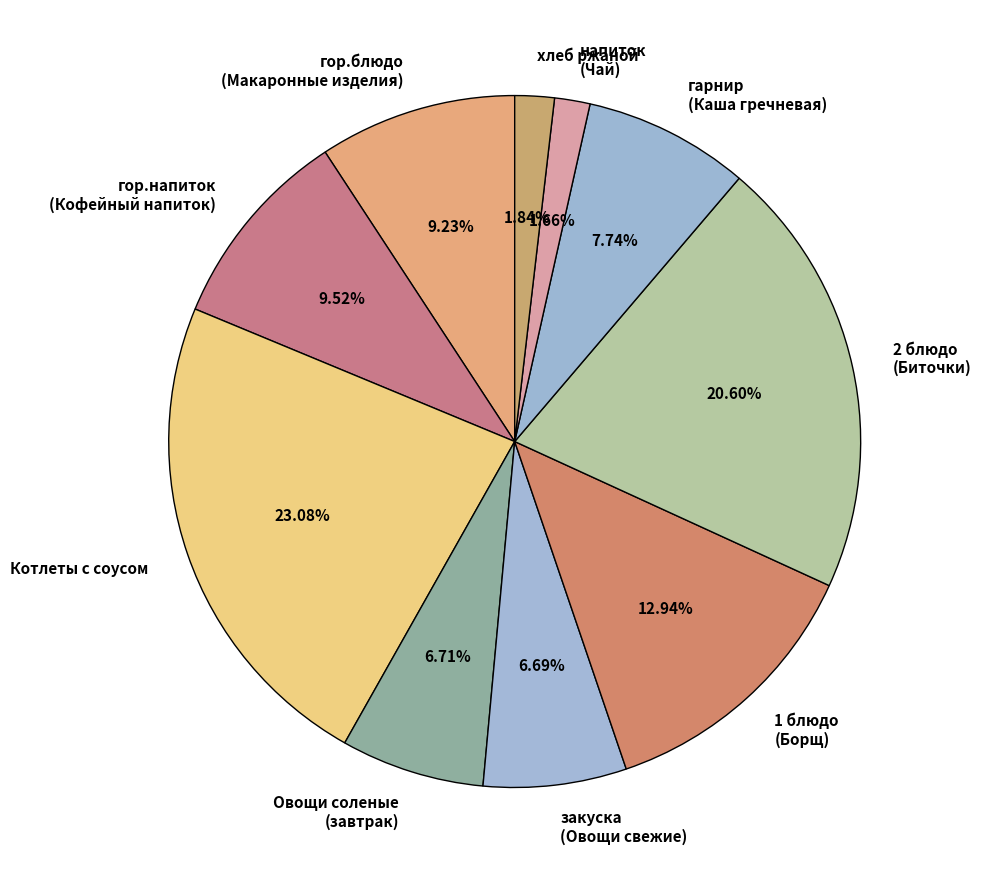

What is the largest slice in the pie chart?

Котлеты с соусом